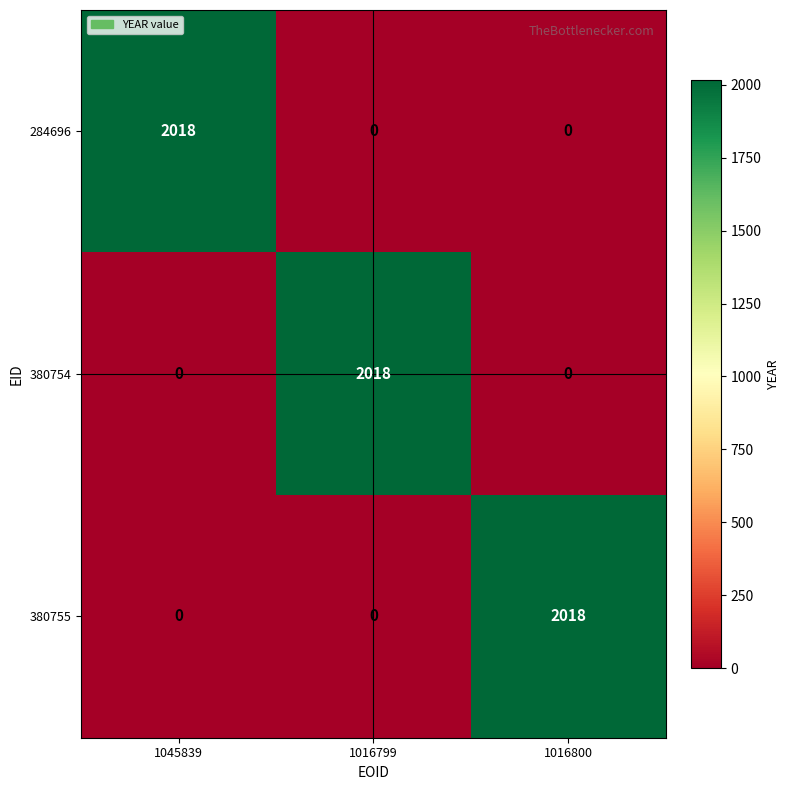

What is the maximum value shown in the chart?

2018